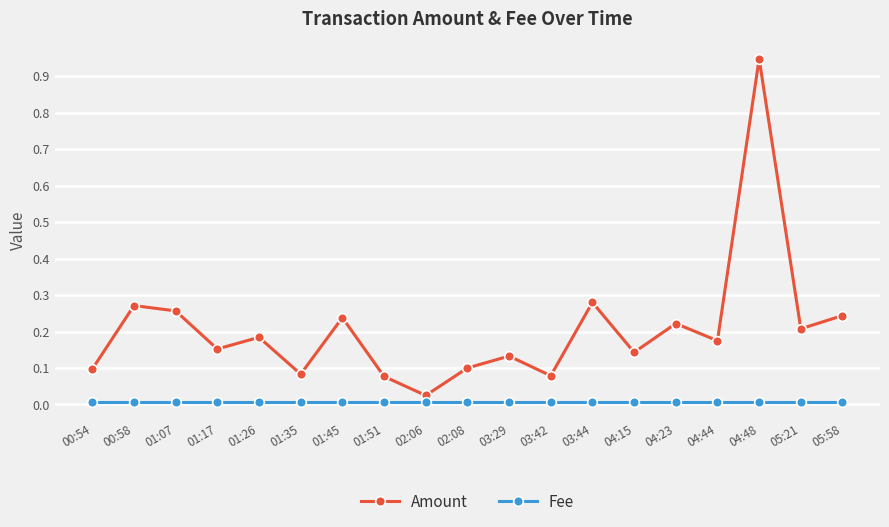

Is it true that Amount equals 0.1 at 01:51?

True